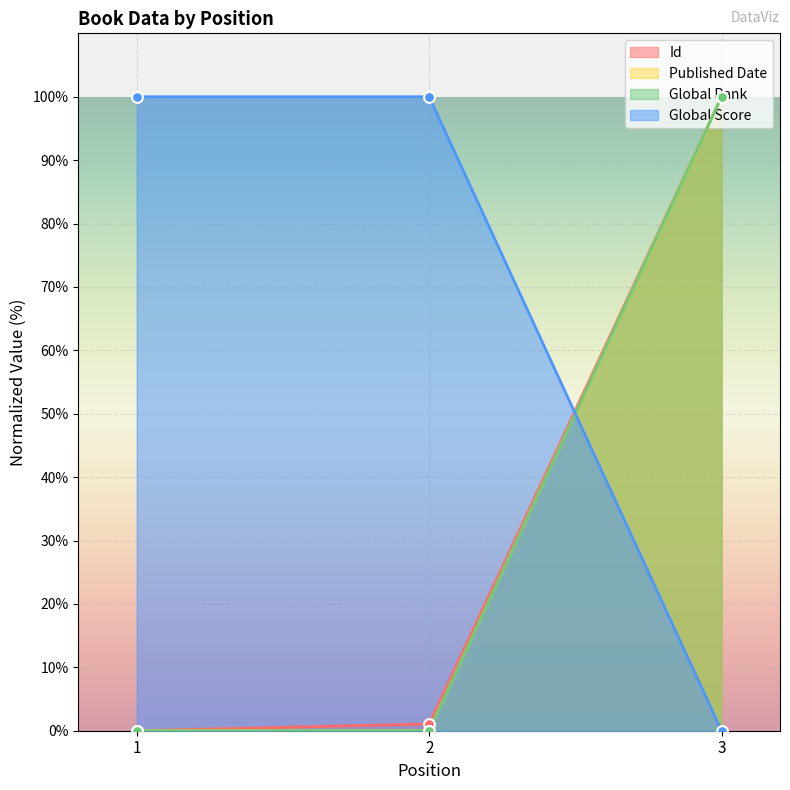

Which series contains the lowest Y value?

Id